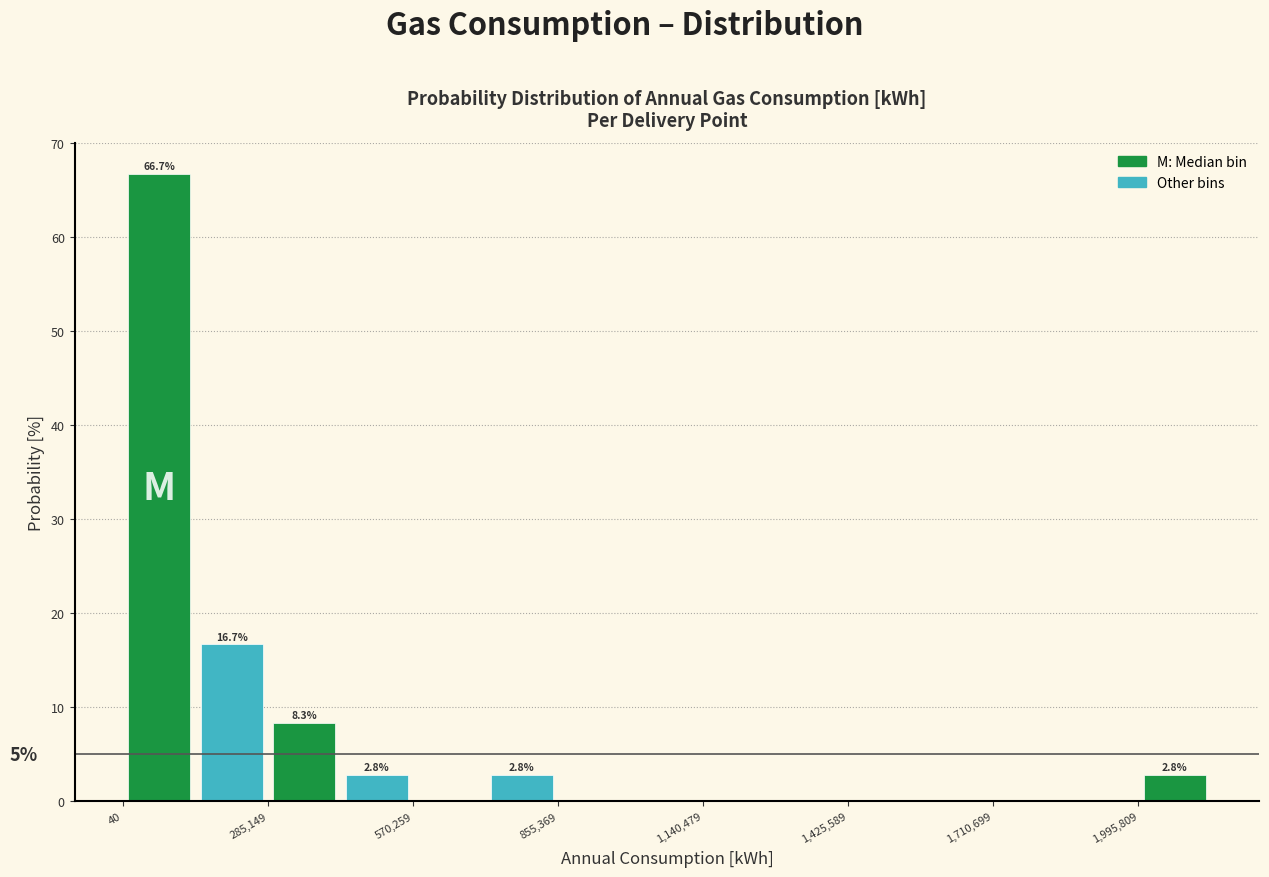

Read against the x-axis, roughly where is the centre of the tallest bar?

50000